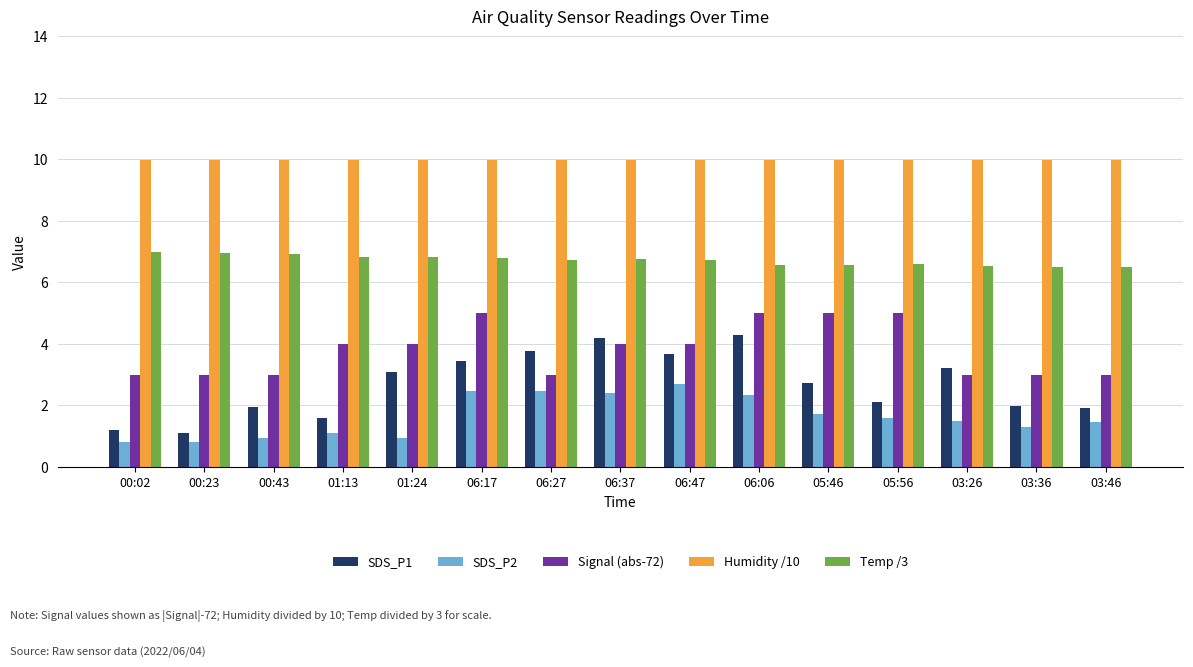

What is the difference between the maximum and second lowest values in the SDS_P1 series?

3.1